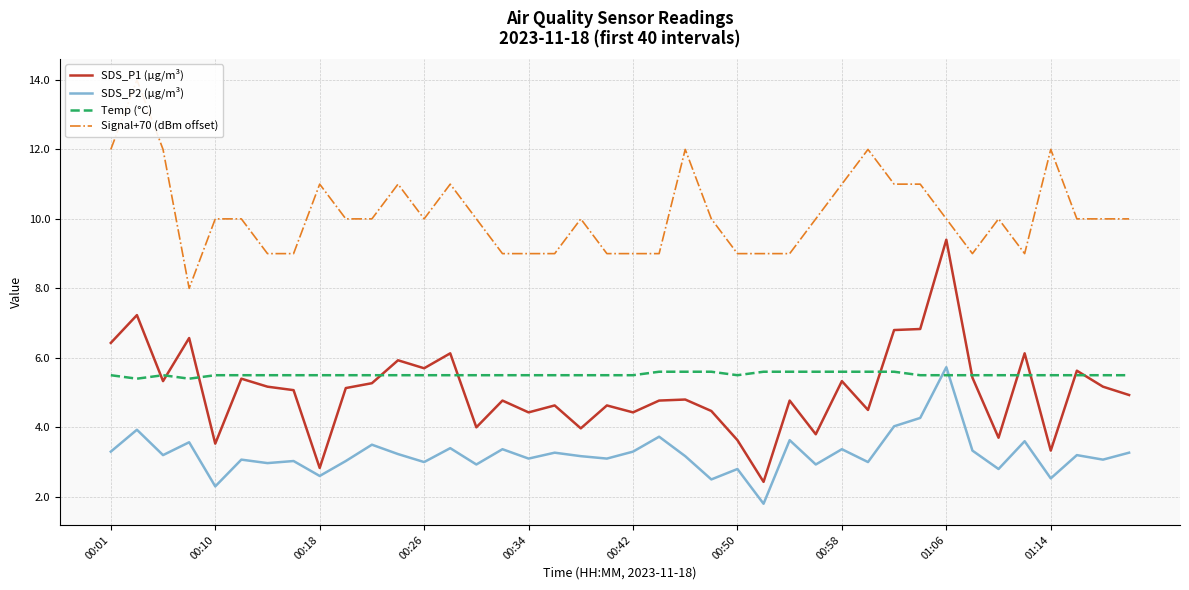

What is the smallest value displayed?

1.8